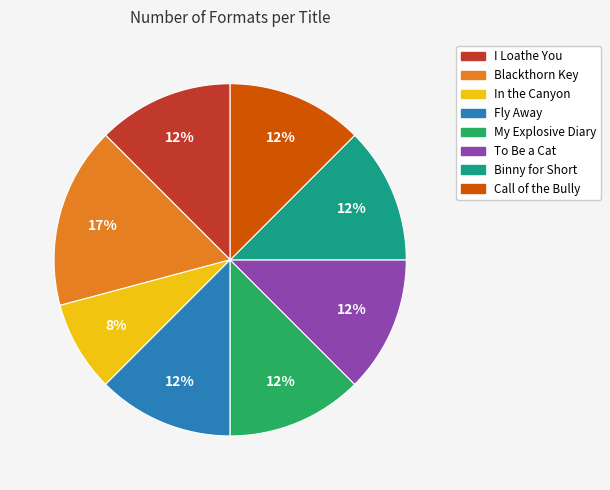

What percentage is the In the Canyon slice, to the nearest percent?

8%